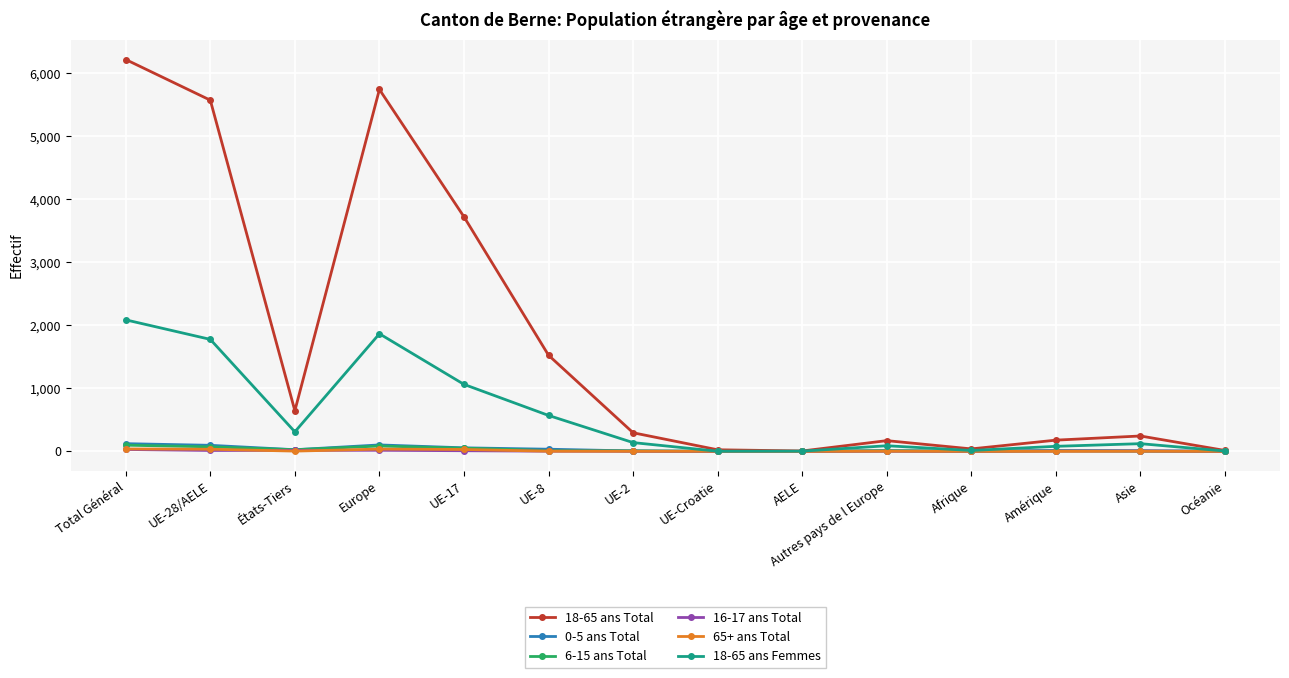

What position from the right is Afrique?

4